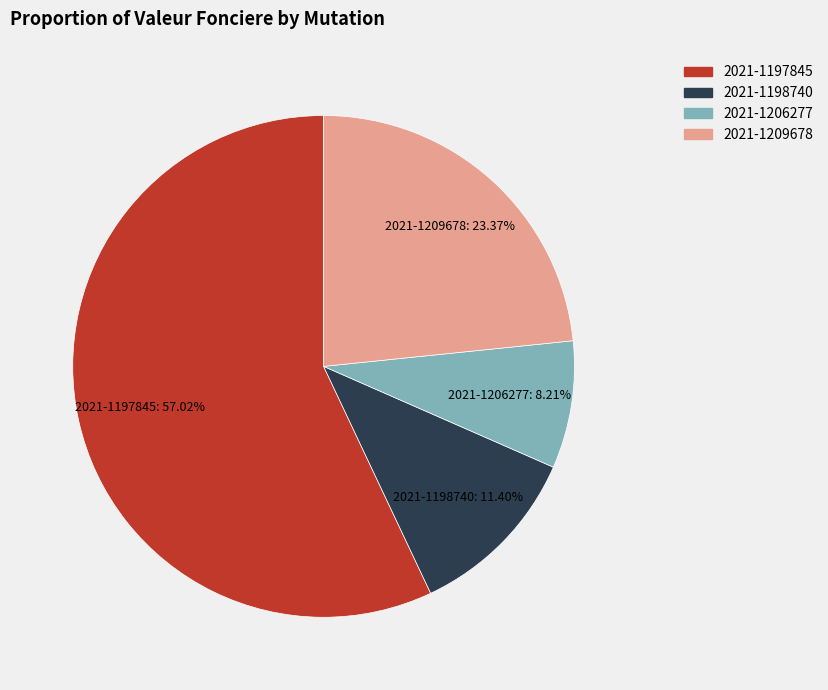

Approximately how many times larger is the value at 2021-1209678 compared to 2021-1206277?

2.8